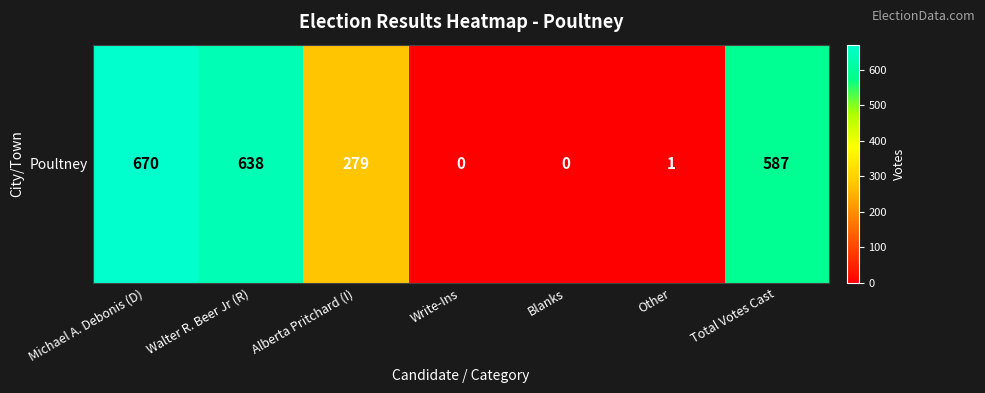

What is the sum of all values?

2175